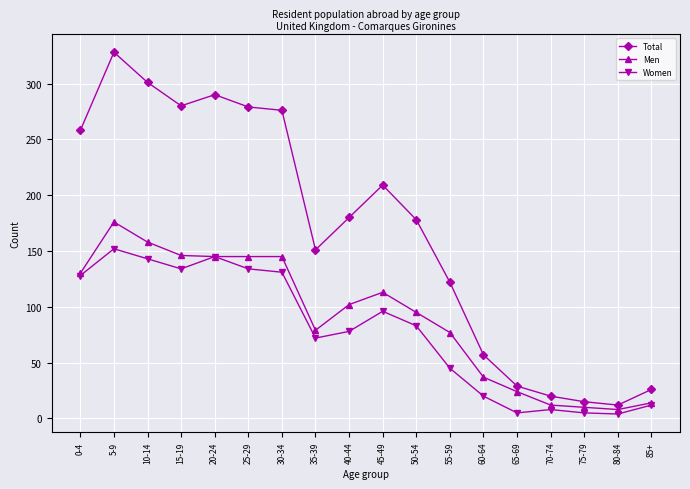

The Women series shows 12 at 85+. True or false?

True